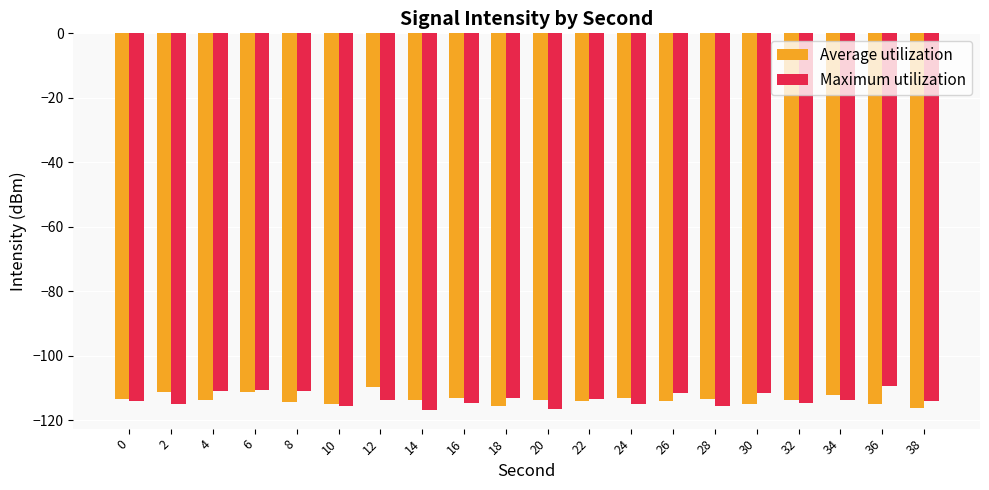

What value does the Average utilization series have at 12?

-109.6